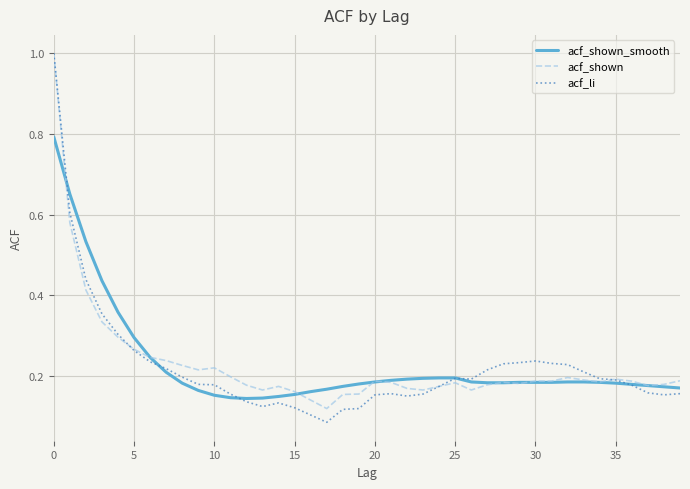

Which series has the largest range (max minus min)?

acf_li